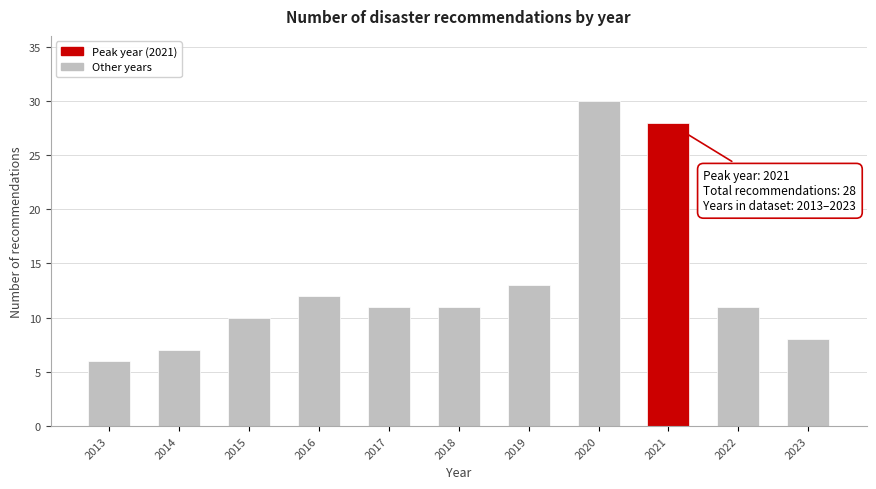

Reading left to right, extract all data points from this chart.

6	7	10	12	11	11	13	30	28	11	8